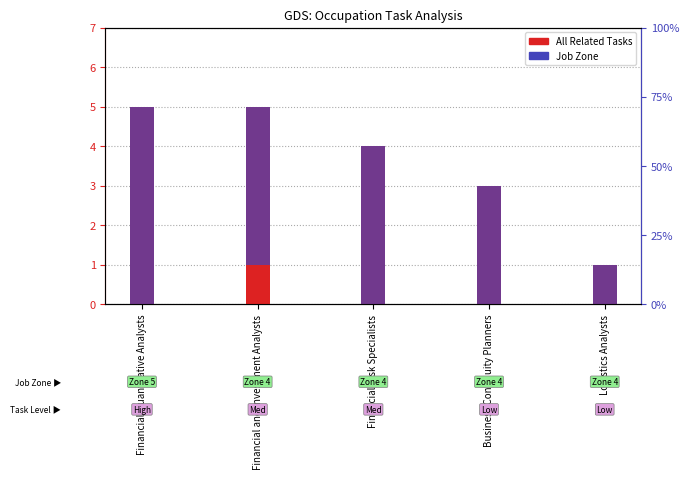

What is the highest value of the Job Zone series?

5